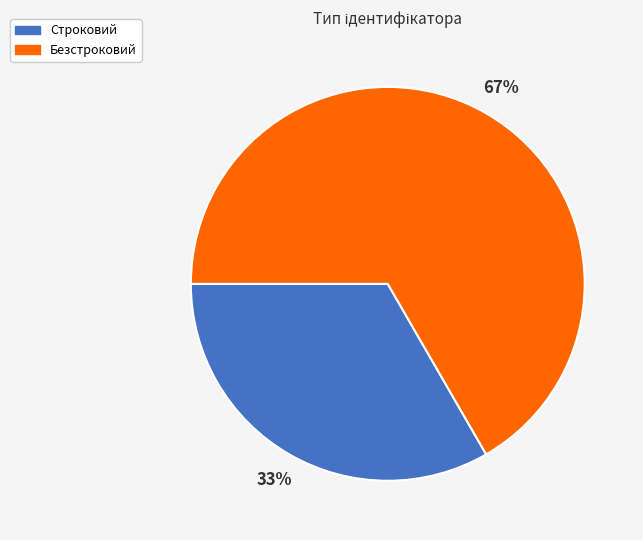

Which has a higher value, Строковий or Безстроковий?

Безстроковий